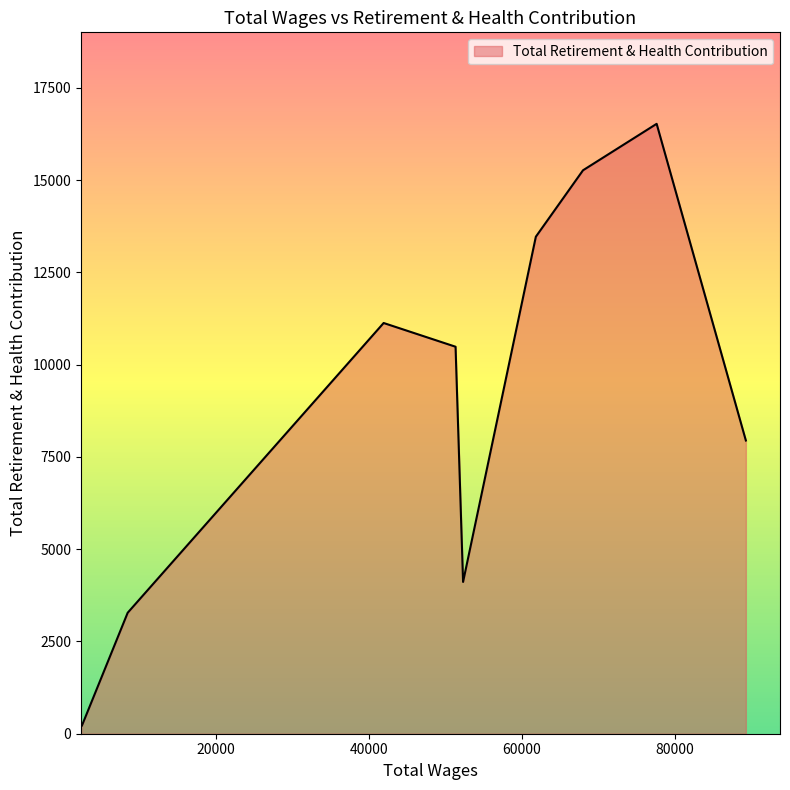

Does the chart have visible grid lines?

No